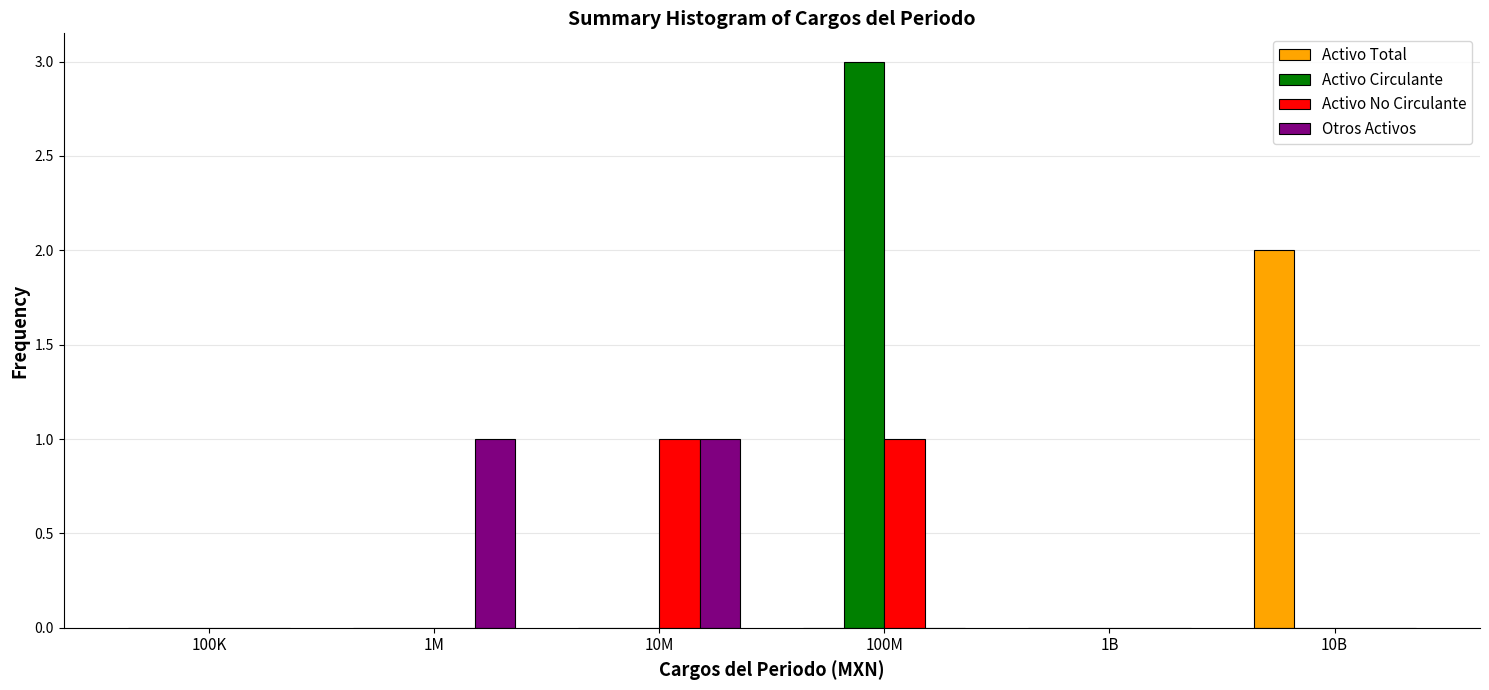

Reading right to left, list all the values displayed in this chart.

Activo Total: 10B=2	1B=0	100M=0	10M=0	1M=0	100K=0
Activo Circulante: 10B=0	1B=0	100M=3	10M=0	1M=0	100K=0
Activo No Circulante: 10B=0	1B=0	100M=1	10M=1	1M=0	100K=0
Otros Activos: 10B=0	1B=0	100M=0	10M=1	1M=1	100K=0